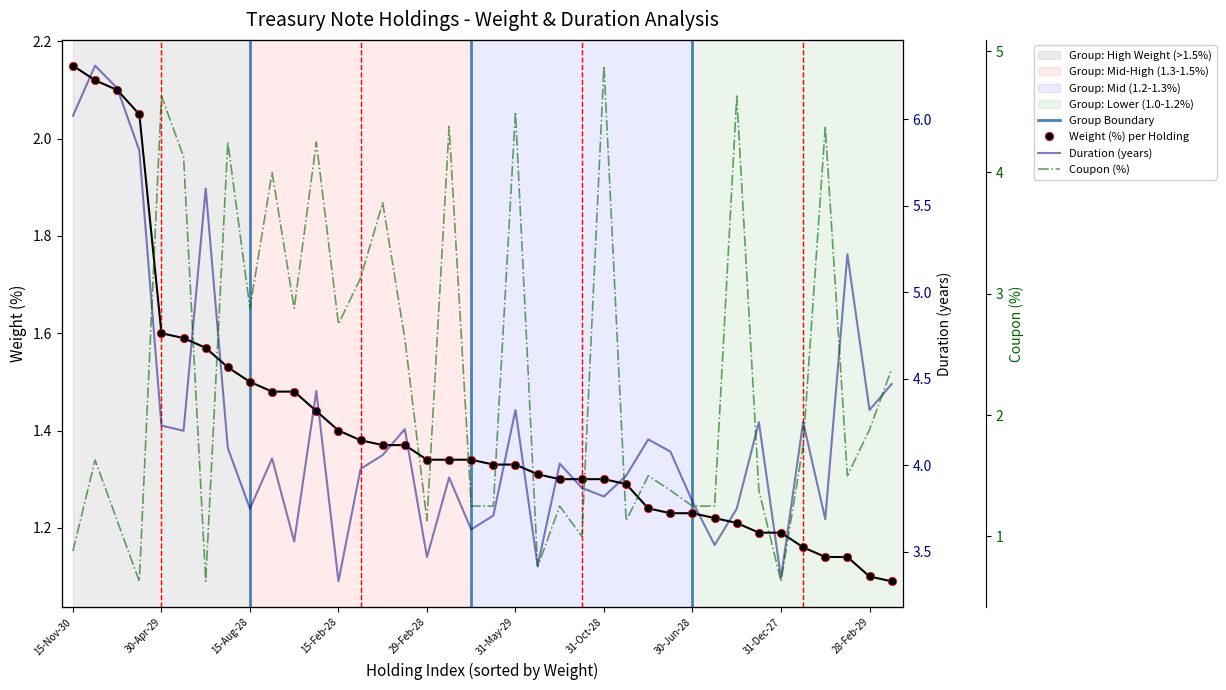

The chart shows a value of 1.2 at 30-Jun-28. True or false?

True